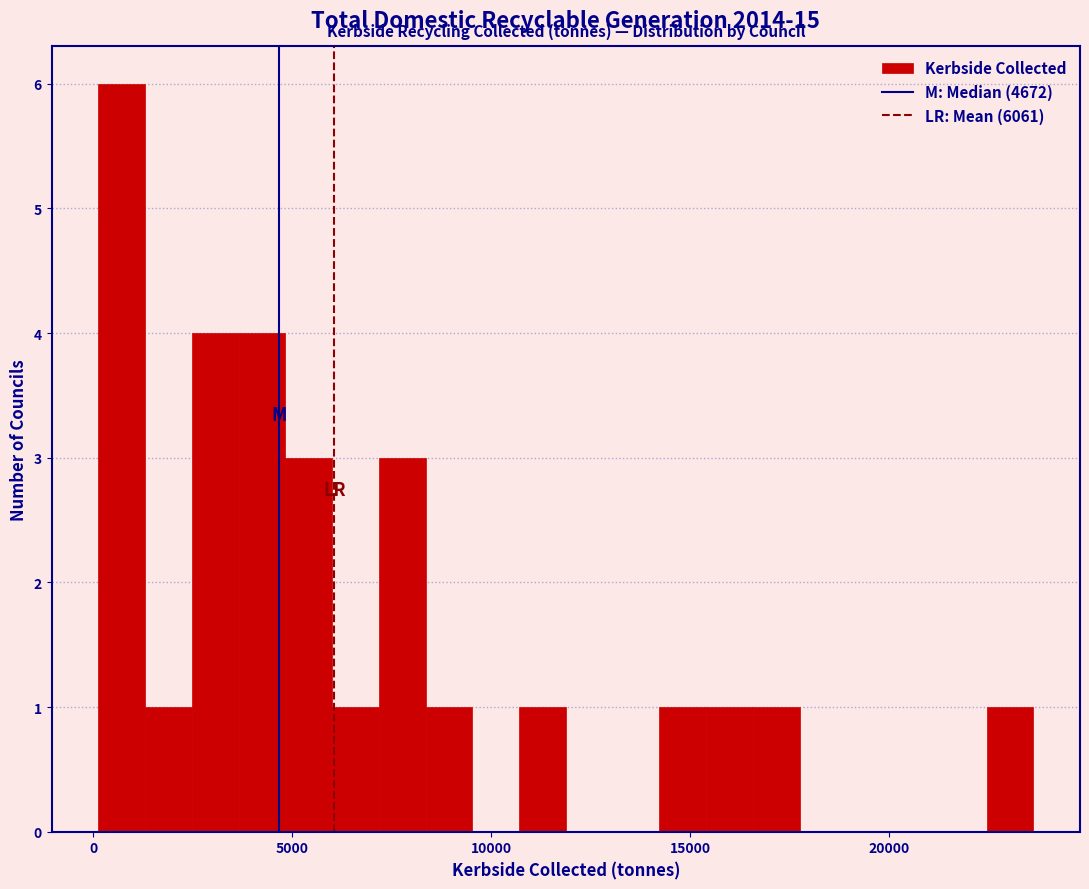

Around what value on the x-axis is the tallest bar? Give the approximate position of its centre, as read against the axis.

500